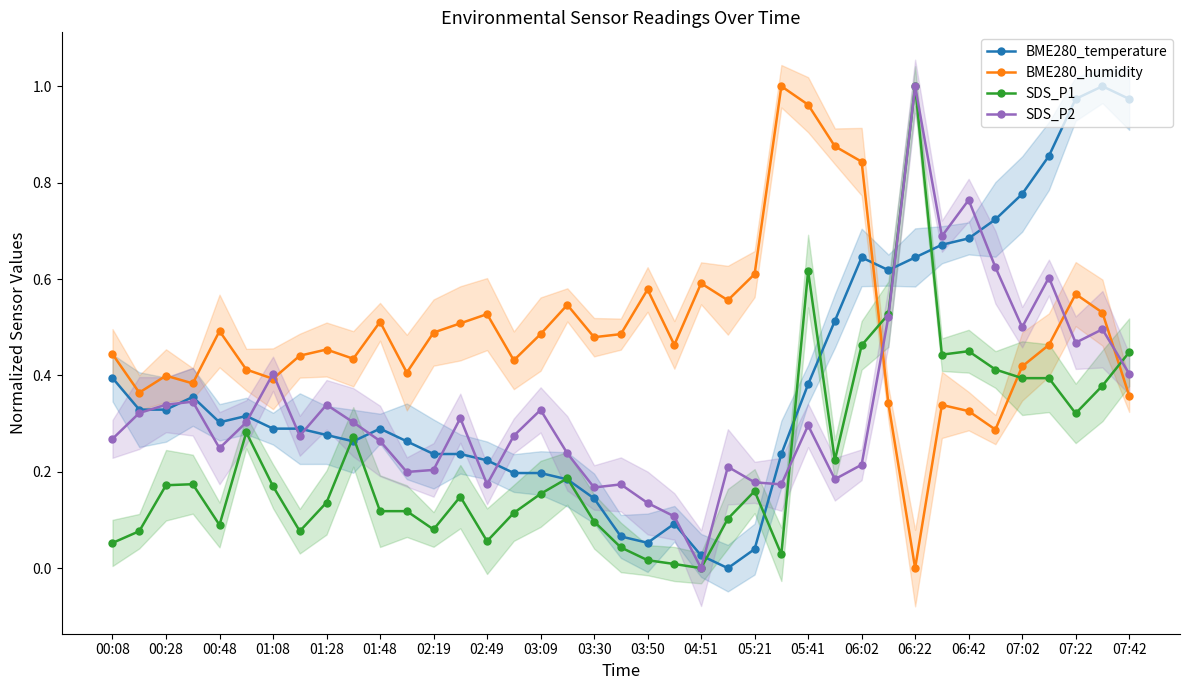

How many data points in SDS_P1 are above 0?

38